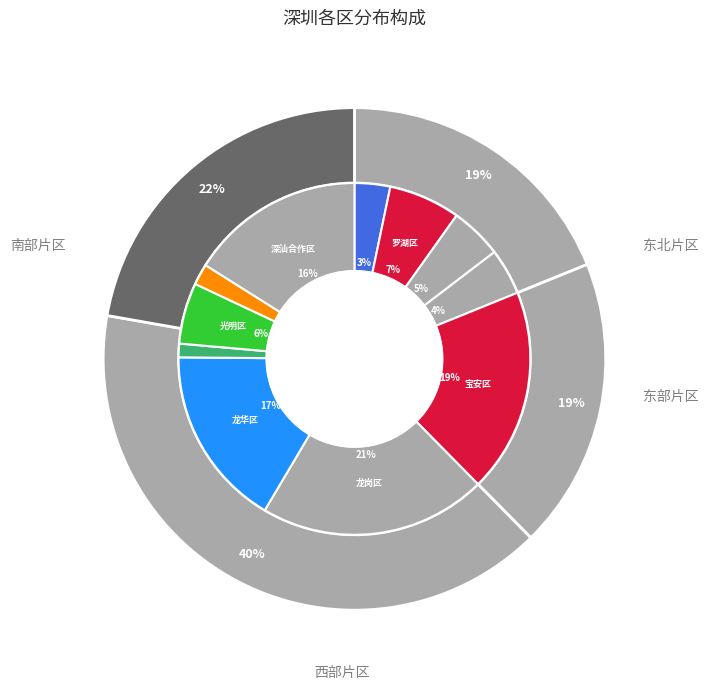

Rank the categories by value from highest to lowest.

龙岗区, 宝安区, 龙华区, 深汕合作区, 罗湖区, 光明区, 南山区, 盐田区, 福田区, 大鹏新区, 坪山区